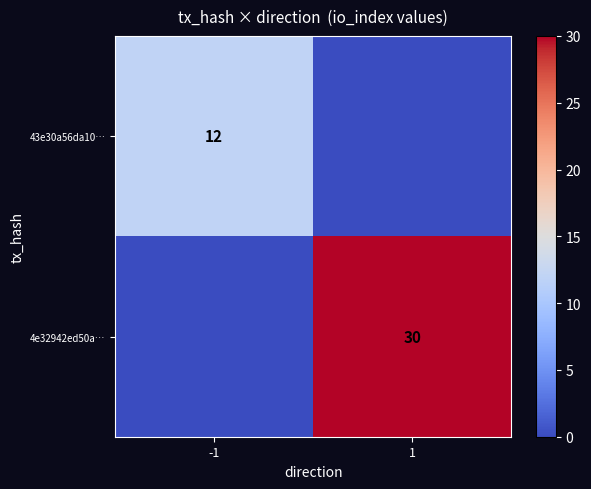

The 43e30a56da10… series shows 19 at -1. True or false?

False